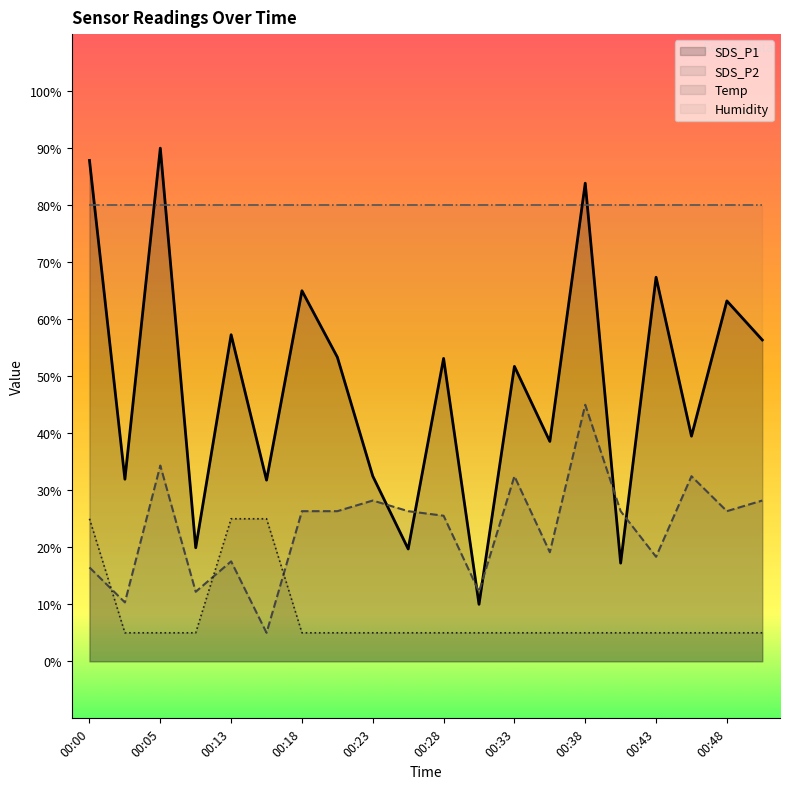

How many intersections are there between Temp and SDS_P2?

3